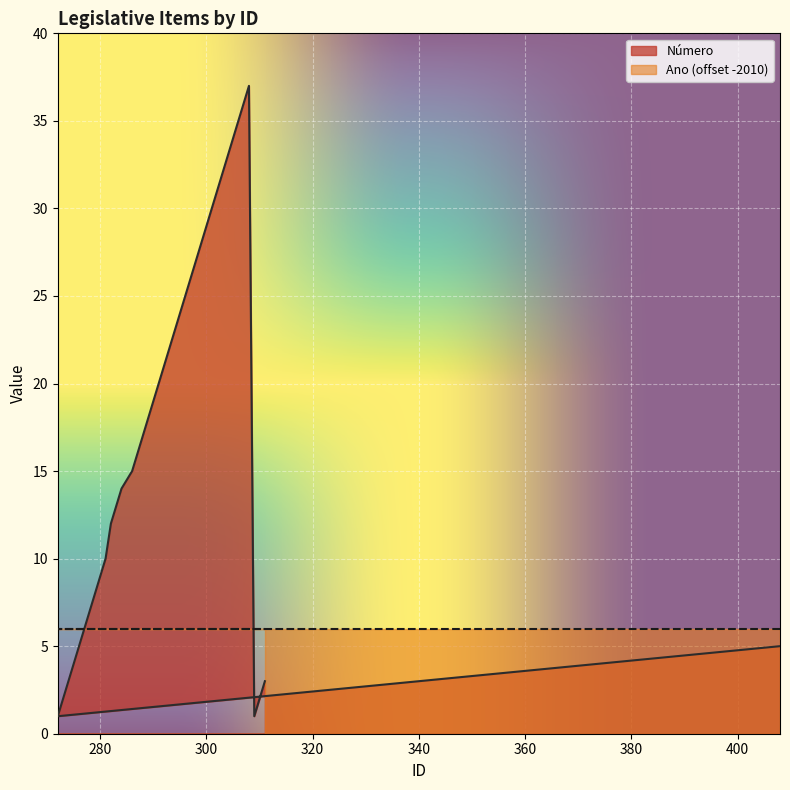

True or false: the data shows 37 at 308.

True